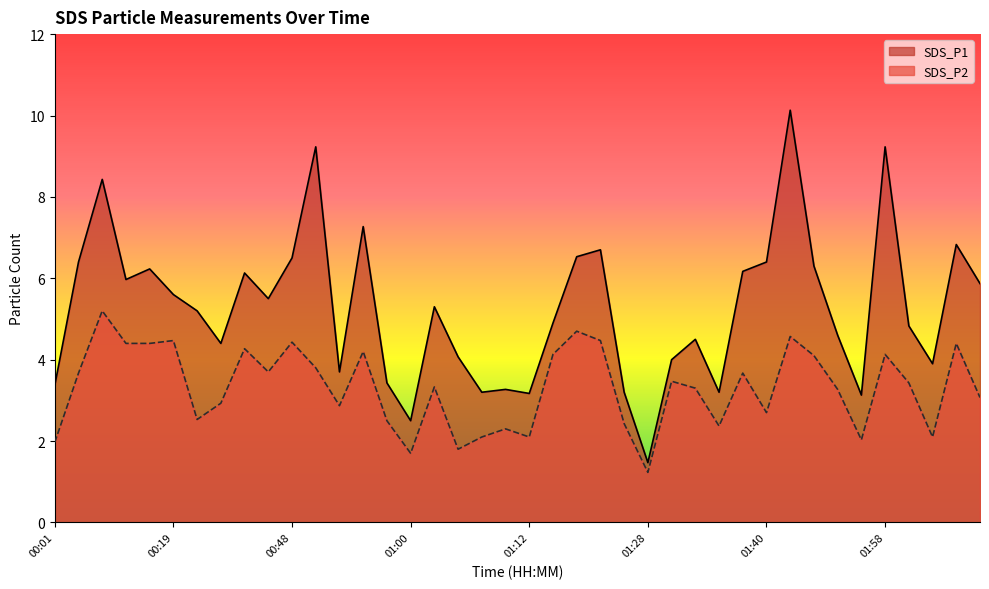

Reading left to right, extract all data points from this chart.

SDS_P1: 3.4	6.4	8.4	6.0	6.2	5.6	5.2	4.4	6.1	5.5	6.5	9.2	3.7	7.3	3.4	2.5	5.3	4.1	3.2	3.3	3.2	4.9	6.5	6.7	3.2	1.5	4.0	4.5	3.2	6.2	6.4	10.1	6.3	4.6	3.1	9.2	4.8	3.9	6.8	5.9
SDS_P2: 2.0	3.7	5.2	4.4	4.4	4.5	2.5	2.9	4.3	3.7	4.4	3.8	2.9	4.2	2.5	1.7	3.3	1.8	2.1	2.3	2.1	4.1	4.7	4.5	2.4	1.2	3.5	3.3	2.4	3.7	2.7	4.6	4.1	3.3	2.0	4.1	3.4	2.1	4.4	3.1